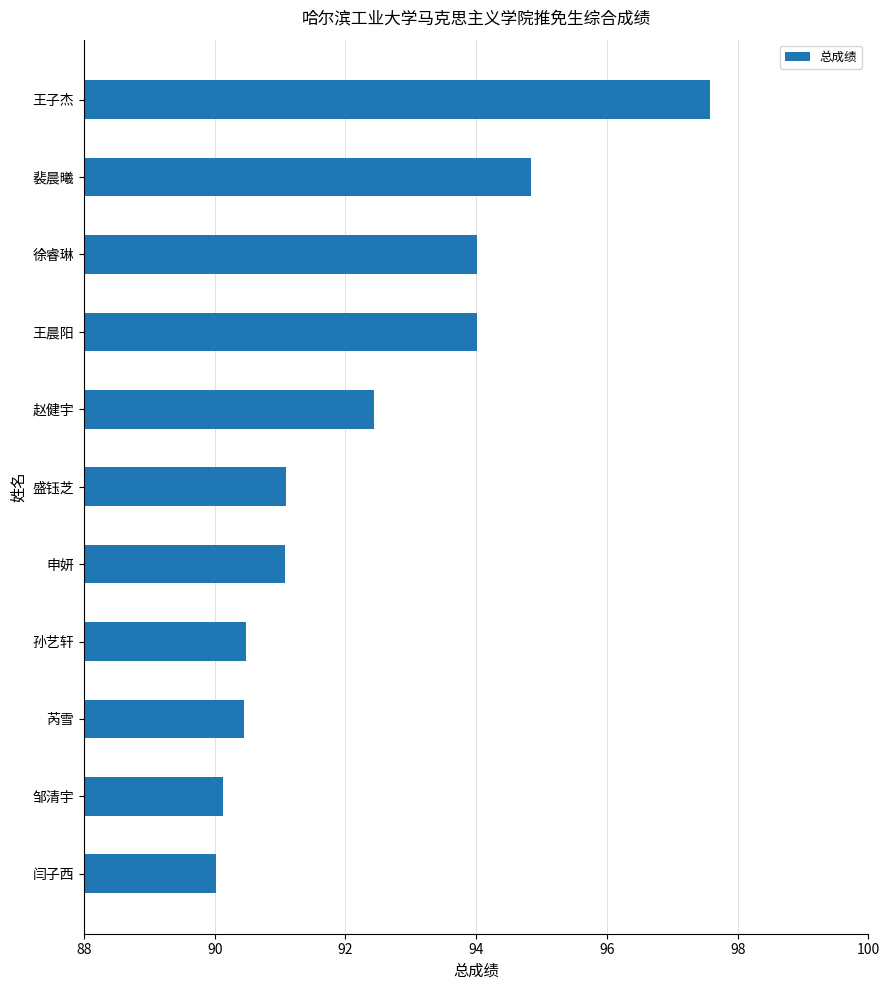

Reading top to bottom, transcribe all the data shown in this chart.

97.6	94.8	94.0	94.0	92.4	91.1	91.1	90.5	90.5	90.1	90.0